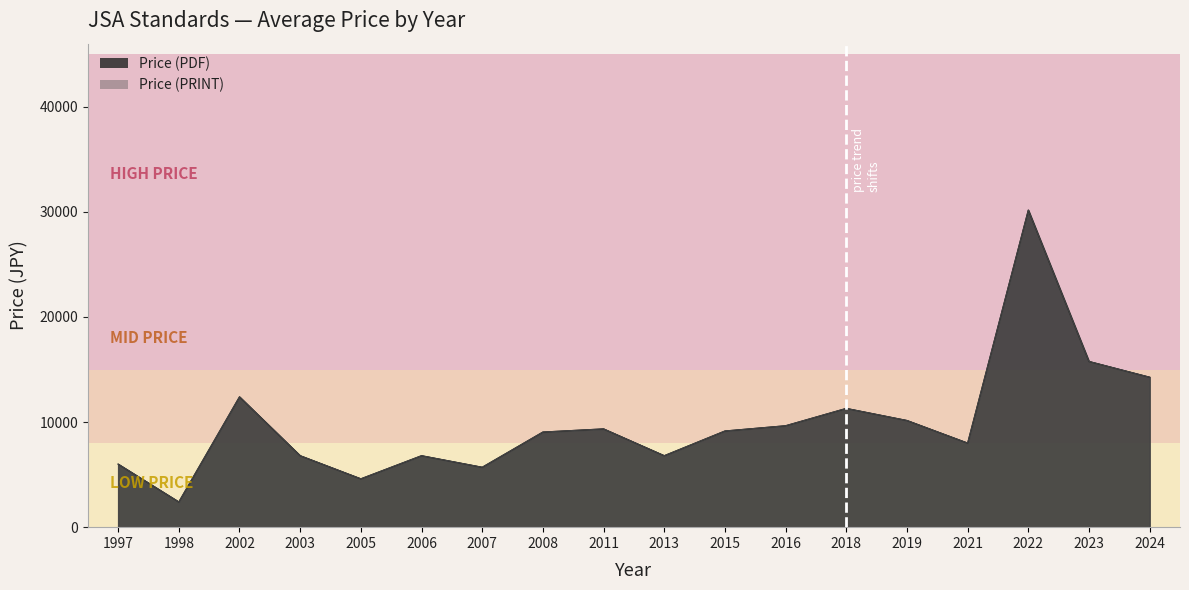

Does the chart display data point markers on the line(s)?

No